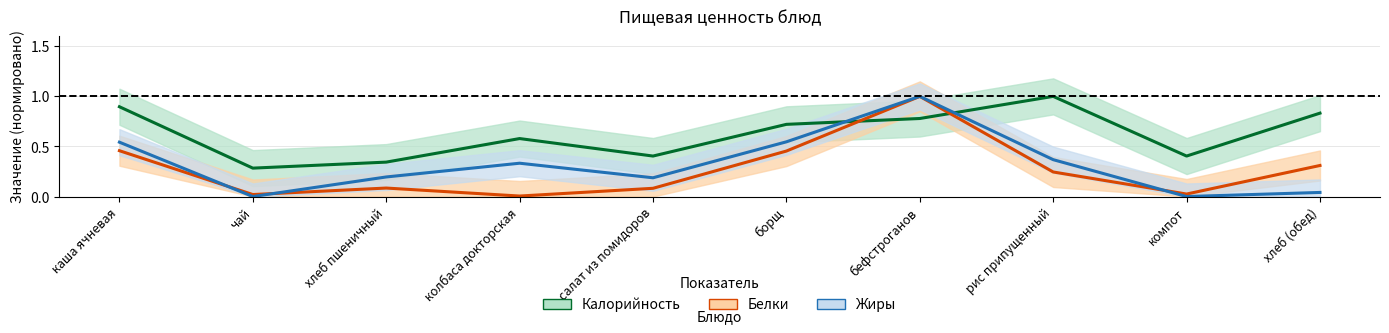

What is the difference between the Калорийность (норм.) values at хлеб пшеничный and чай?

0.1